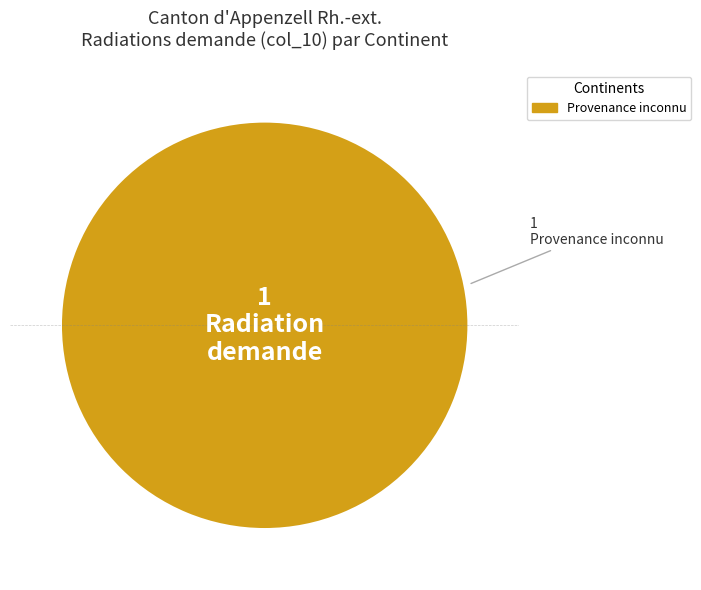

Is there a majority slice in this chart?

Yes